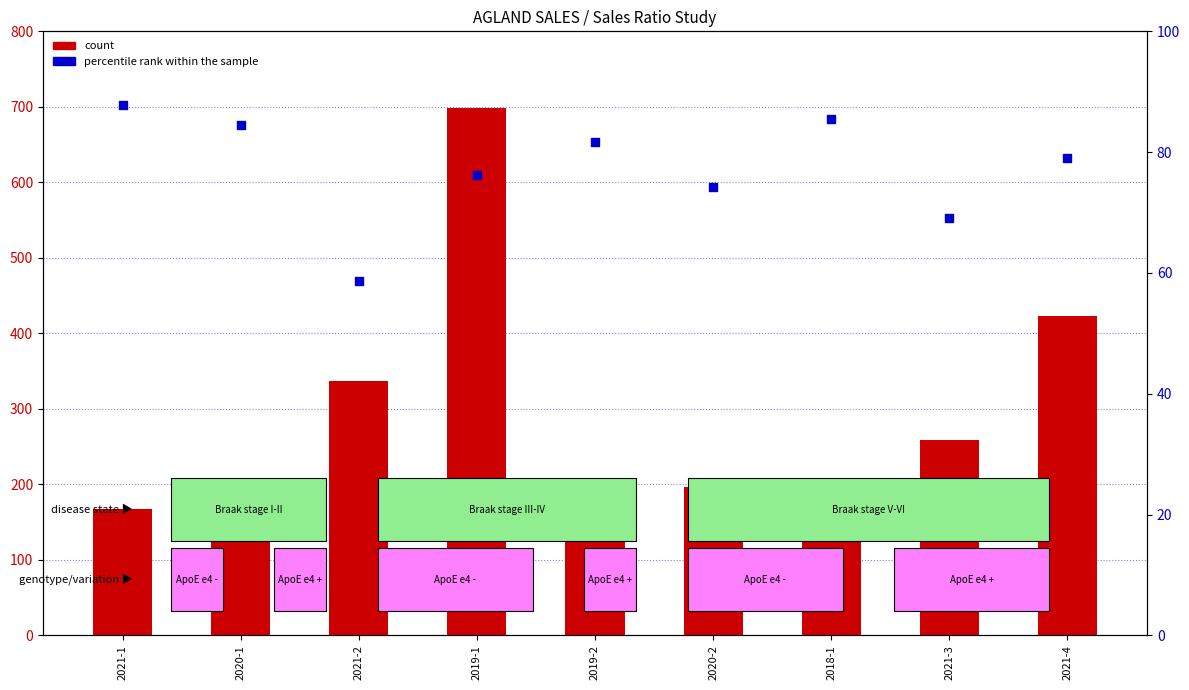

Which series has the largest Y range (max minus min)?

count (Total Val. $K)